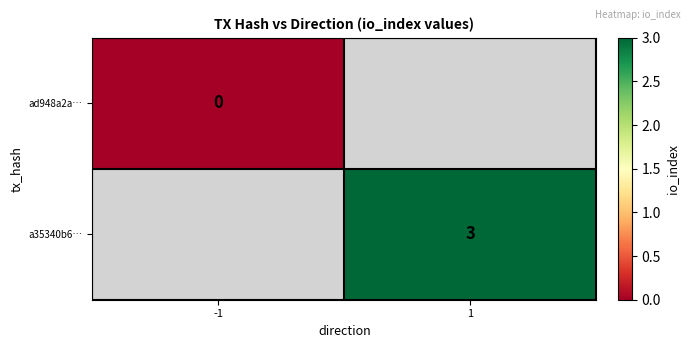

Is the value of ad948a2a… at -1 greater than the value of a35340b6… at 1?

No